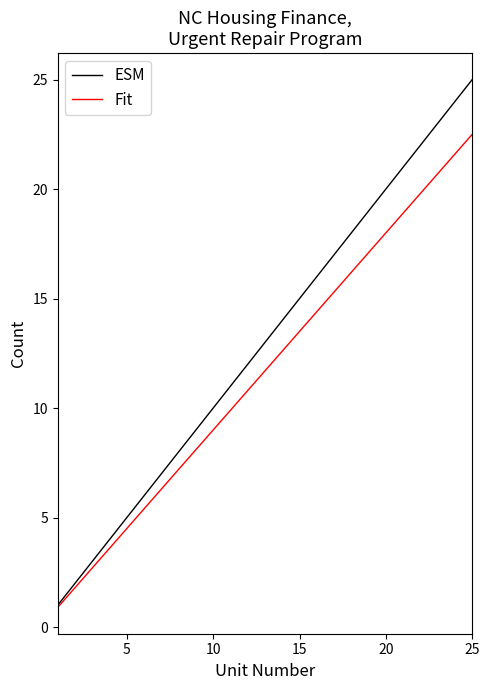

What is the lowest value of the ESM series?

1.0